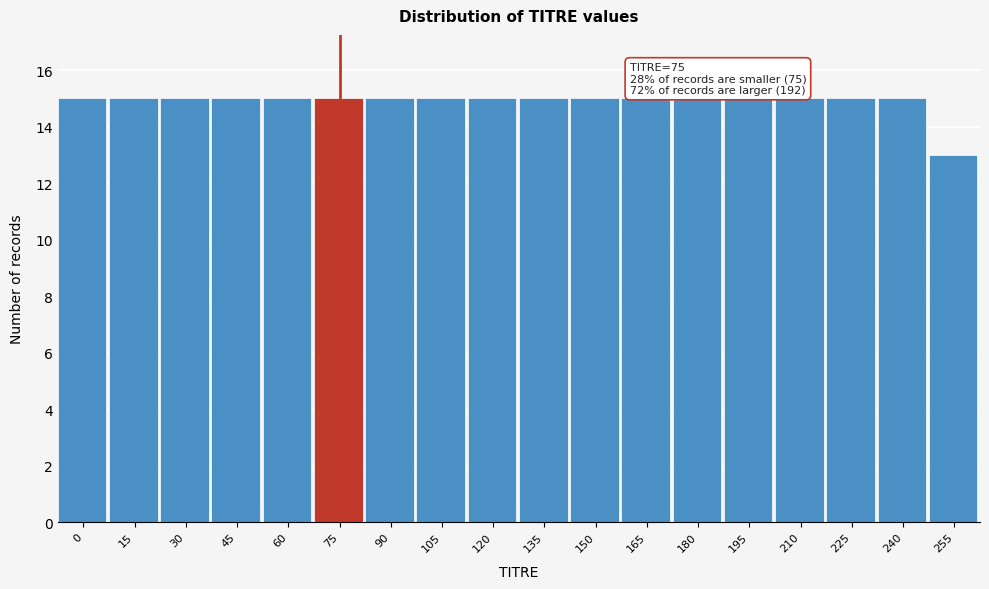

Reading left to right, list all the values displayed in this chart.

0=15	15=15	30=15	45=15	60=15	75=15	90=15	105=15	120=15	135=15	150=15	165=15	180=15	195=15	210=15	225=15	240=15	255=13